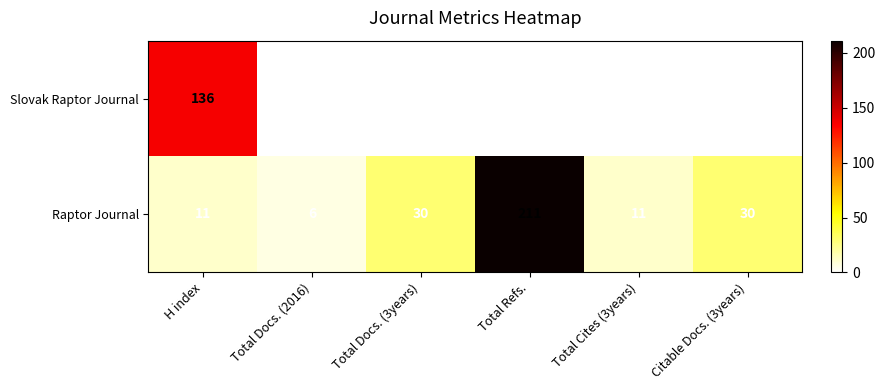

What is the total value across all series at Total Docs. (2016)?

6